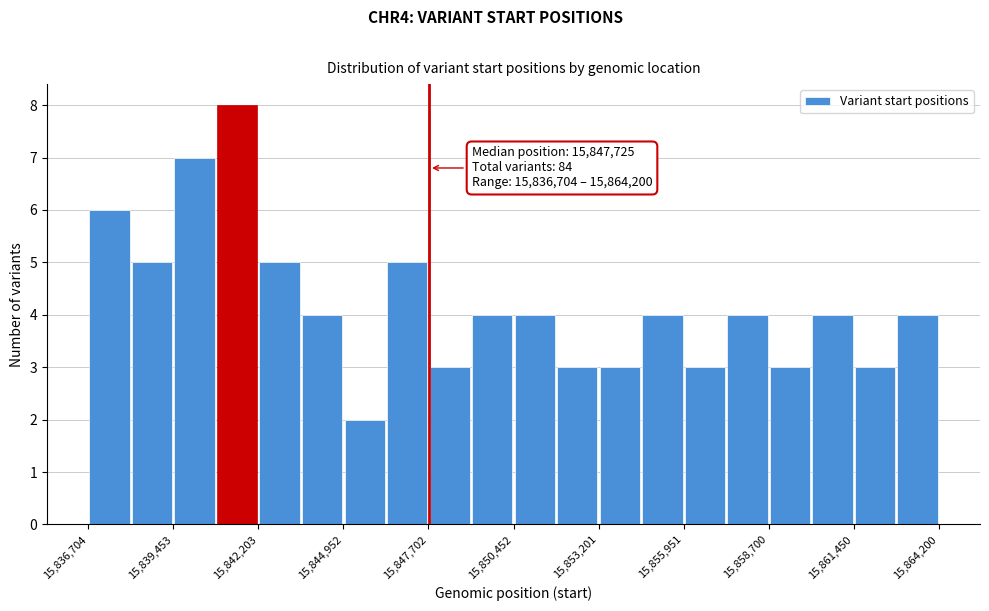

Around what value on the x-axis is the tallest bar? Give the approximate position of its centre, as read against the axis.

15841500